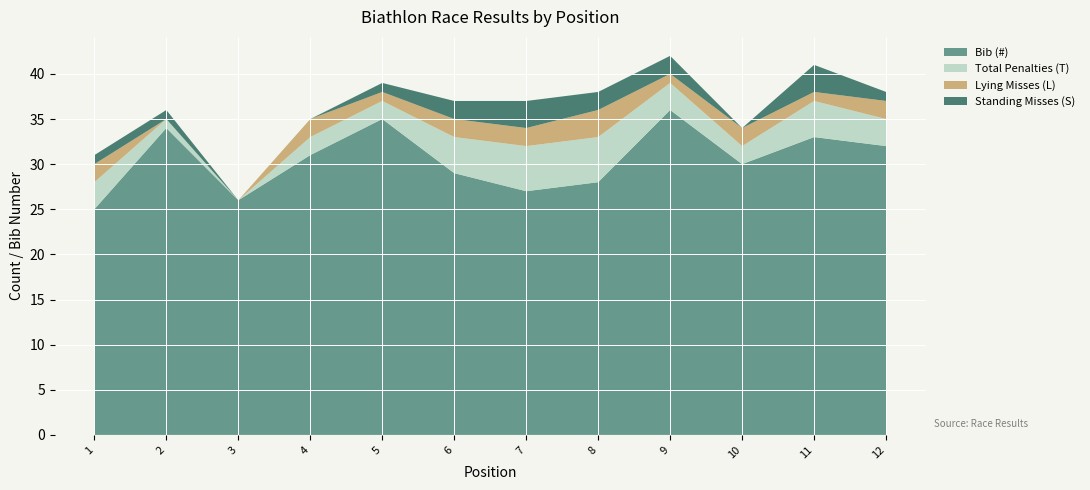

Reading right to left, what are all the values shown in this chart?

Bib (#): 12=32	11=33	10=30	9=36	8=28	7=27	6=29	5=35	4=31	3=26	2=34	1=25
Total Penalties (T): 12=3	11=4	10=2	9=3	8=5	7=5	6=4	5=2	4=2	3=0	2=1	1=3
Lying Misses (L): 12=2	11=1	10=2	9=1	8=3	7=2	6=2	5=1	4=2	3=0	2=0	1=2
Standing Misses (S): 12=1	11=3	10=0	9=2	8=2	7=3	6=2	5=1	4=0	3=0	2=1	1=1